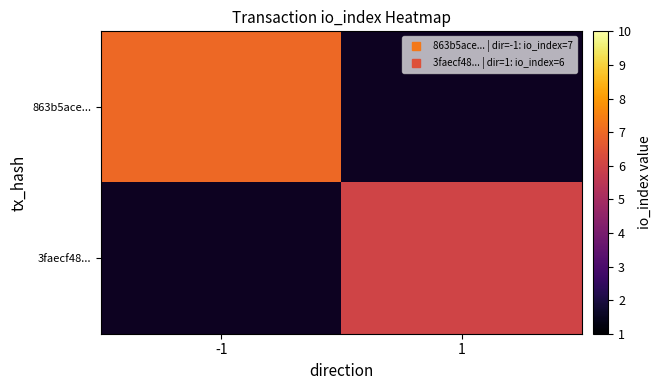

What is the highest value of the 863b5ace... series?

7.0